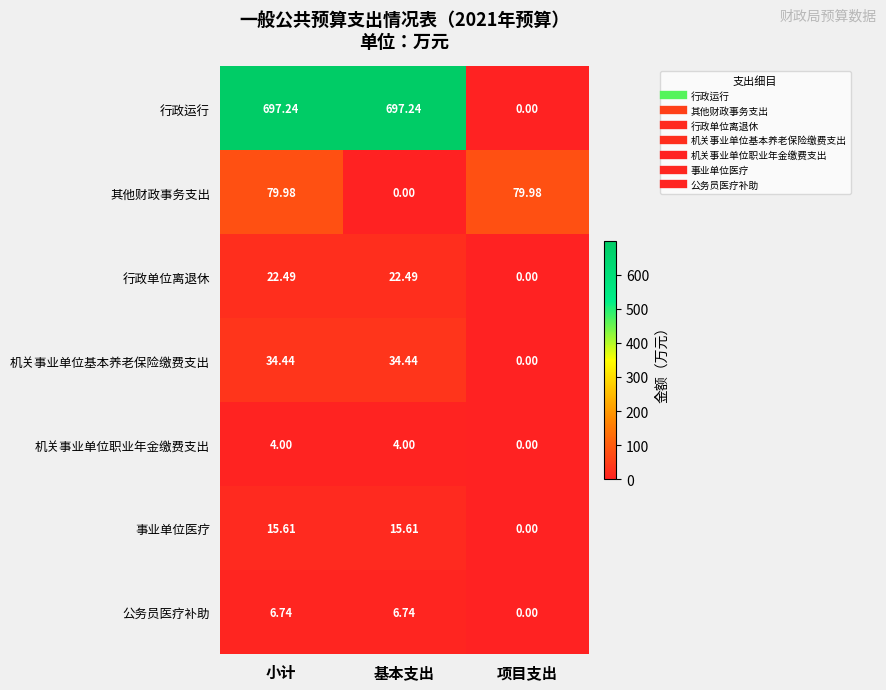

List the series in order of their peak value, highest first.

行政运行, 其他财政事务支出, 机关事业单位基本养老保险缴费支出, 行政单位离退休, 事业单位医疗, 公务员医疗补助, 机关事业单位职业年金缴费支出